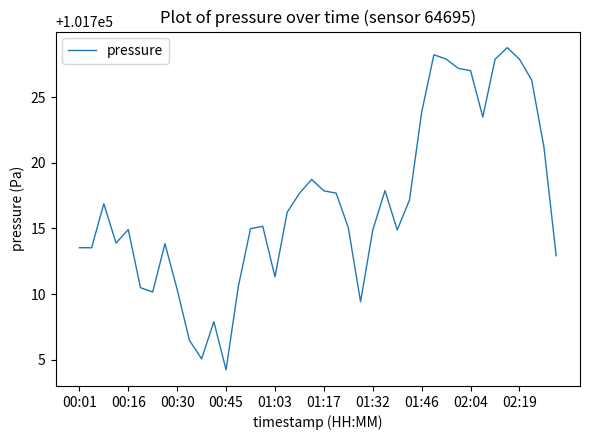

Does the chart display data point markers on the line(s)?

No